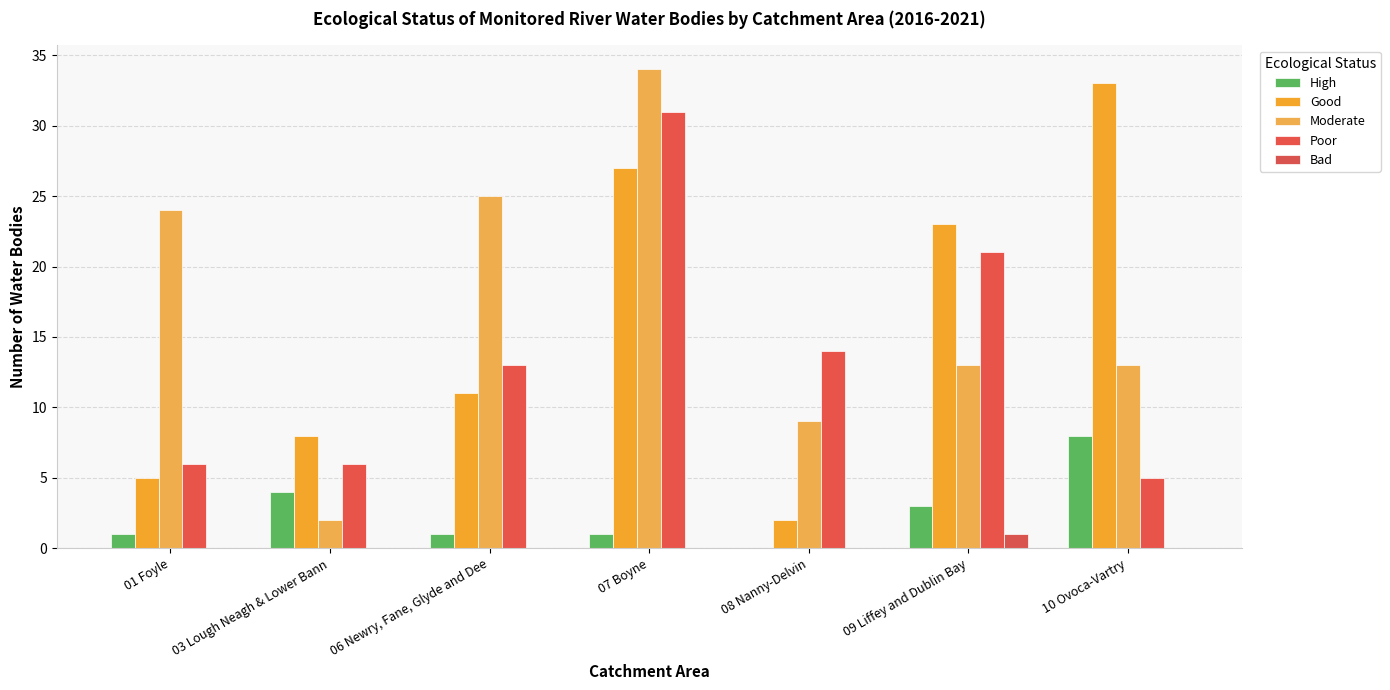

What is the spread (max minus min) of values at 09 Liffey and Dublin Bay?

22